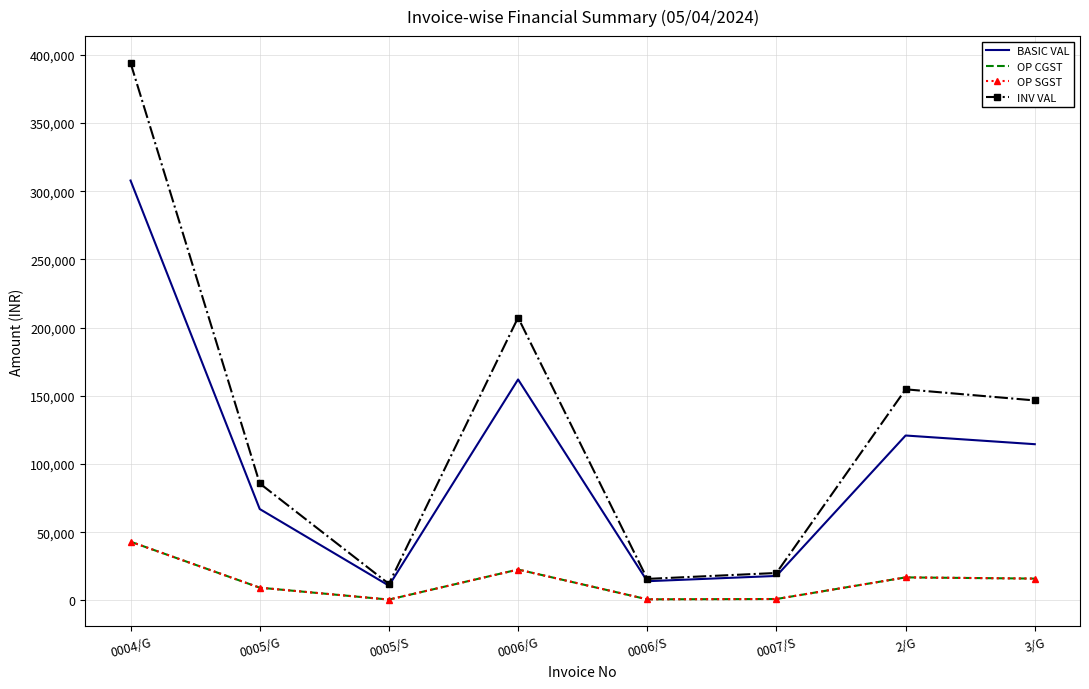

At which category does OP CGST reach its first local valley?

0005/S